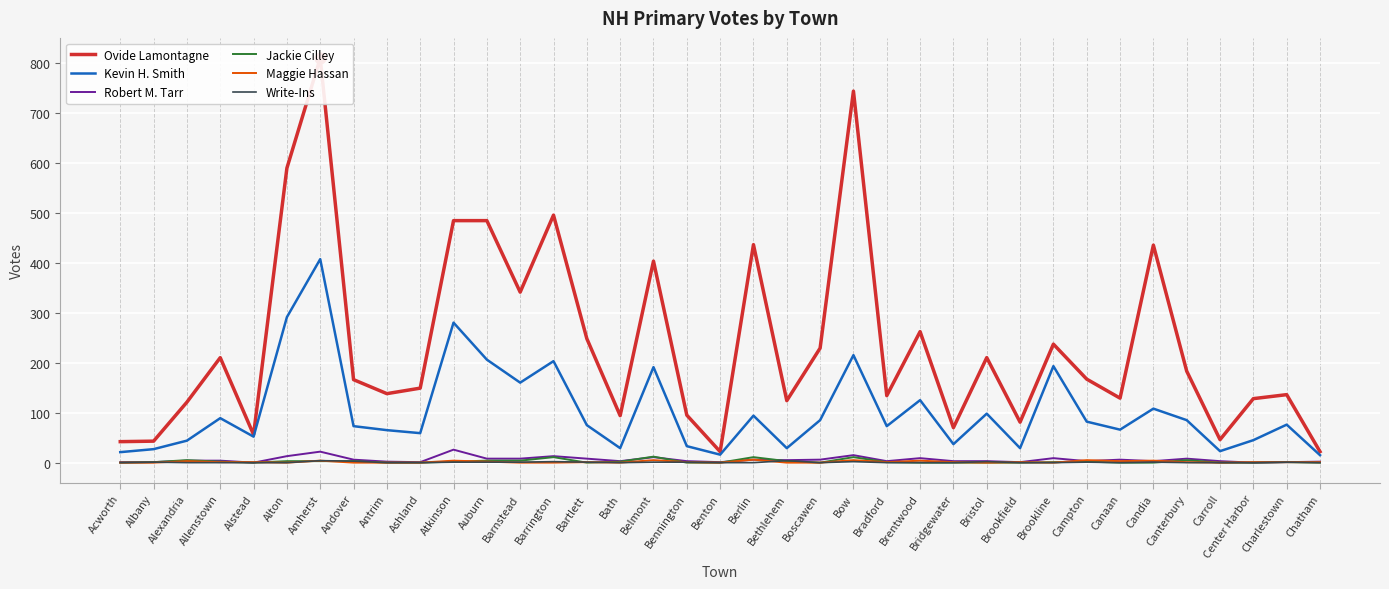

Is the value of Write-Ins at Atkinson greater than the value of Ovide Lamontagne at Auburn?

No